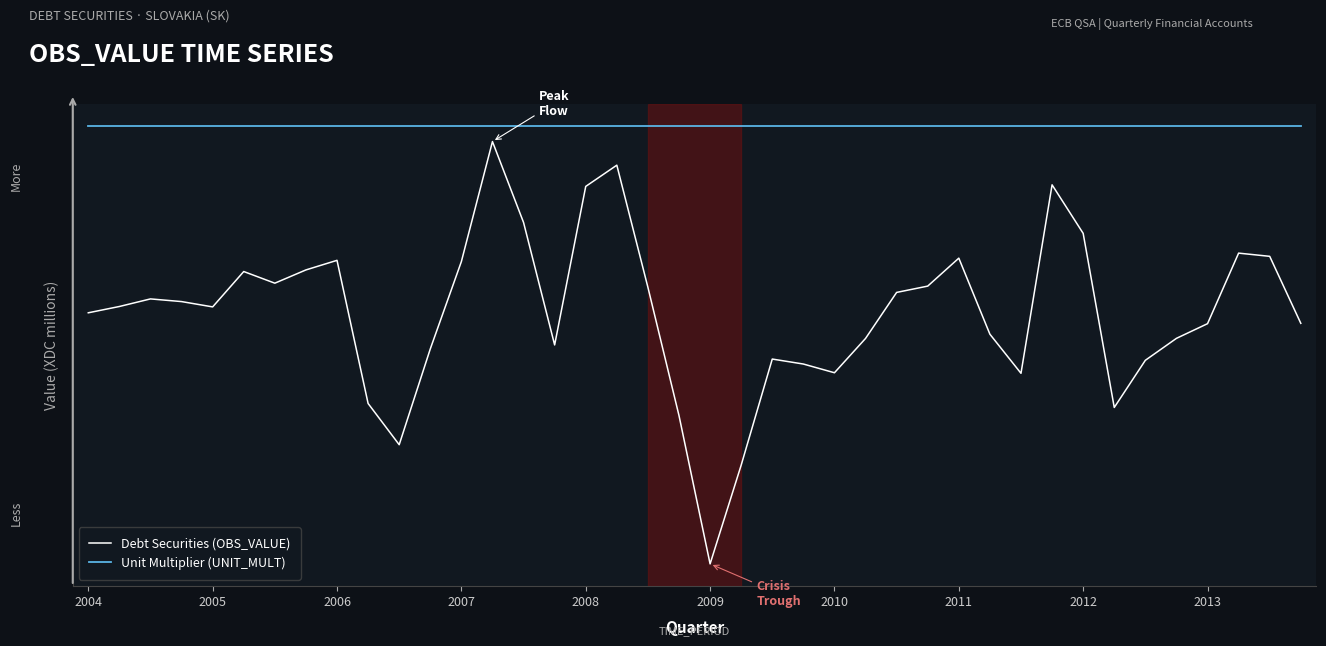

What is the value of the Unit Multiplier (UNIT_MULT) point at the 27th from the left?

86.0